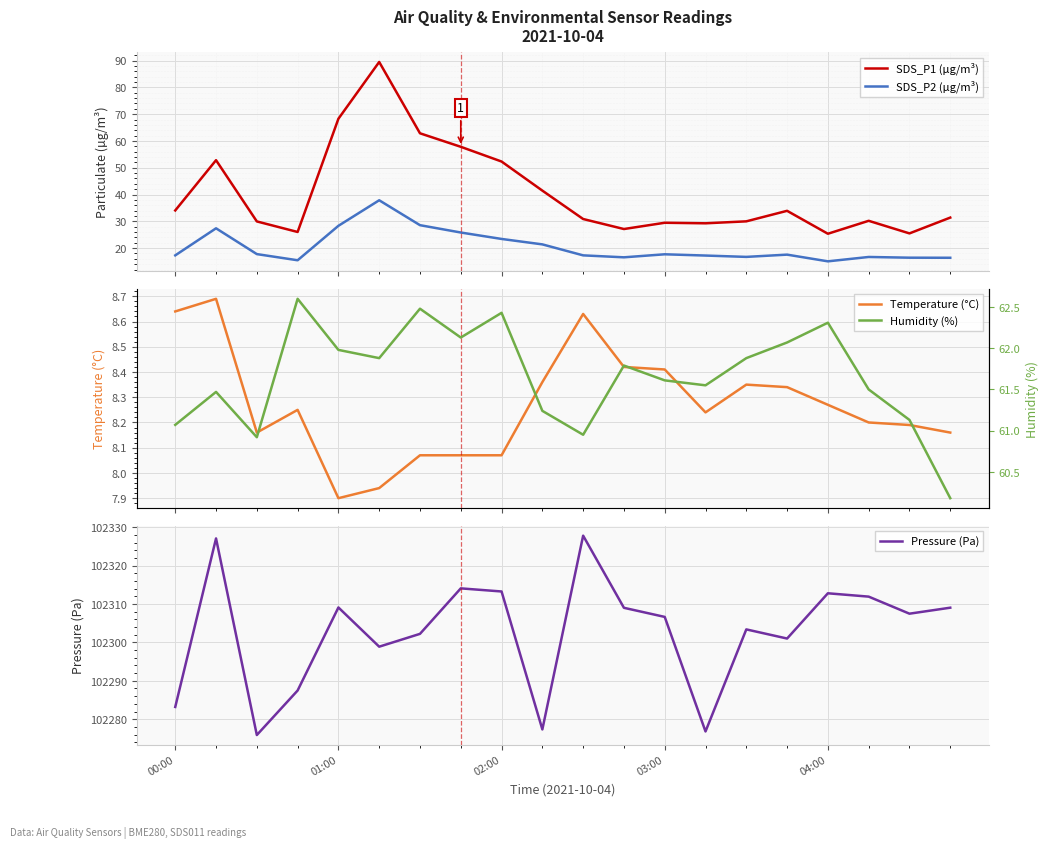

True or false: SDS_P2 (µg/m³) and SDS_P1 (µg/m³) intersect in this chart.

False